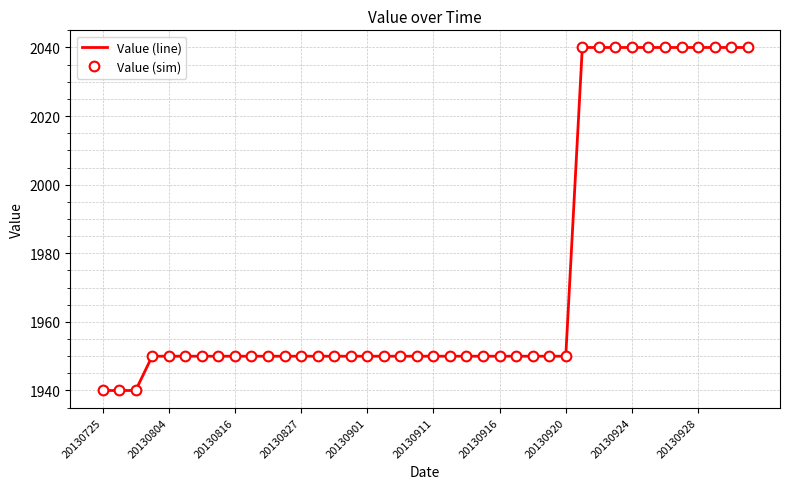

True or false: Value (line) and Value (sim) intersect in this chart.

False